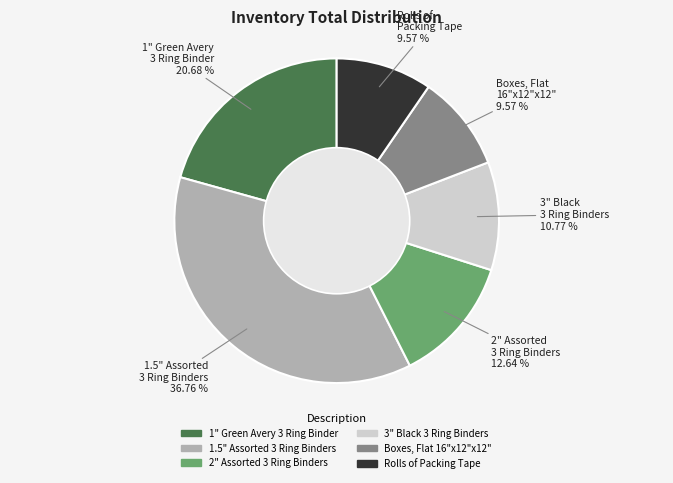

To the nearest percent, what is the difference between the 1.5" Assorted 3 Ring Binders and Rolls of Packing Tape slice percentages?

27%